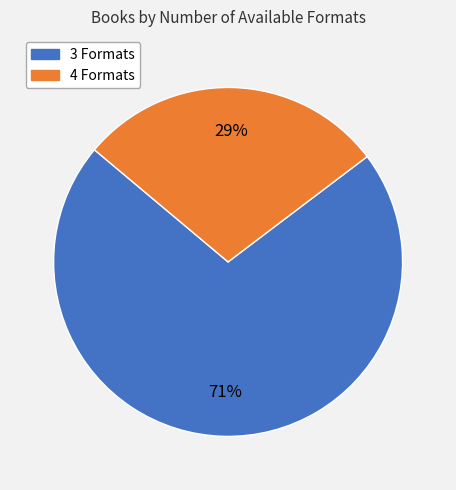

Is there any slice that represents more than half of the pie?

Yes